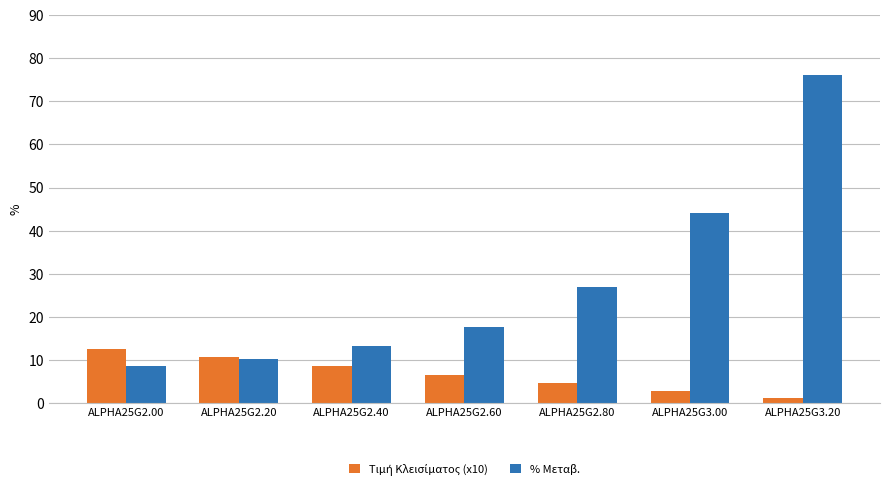

Which category has the highest value across all series?

ALPHA25G3.20